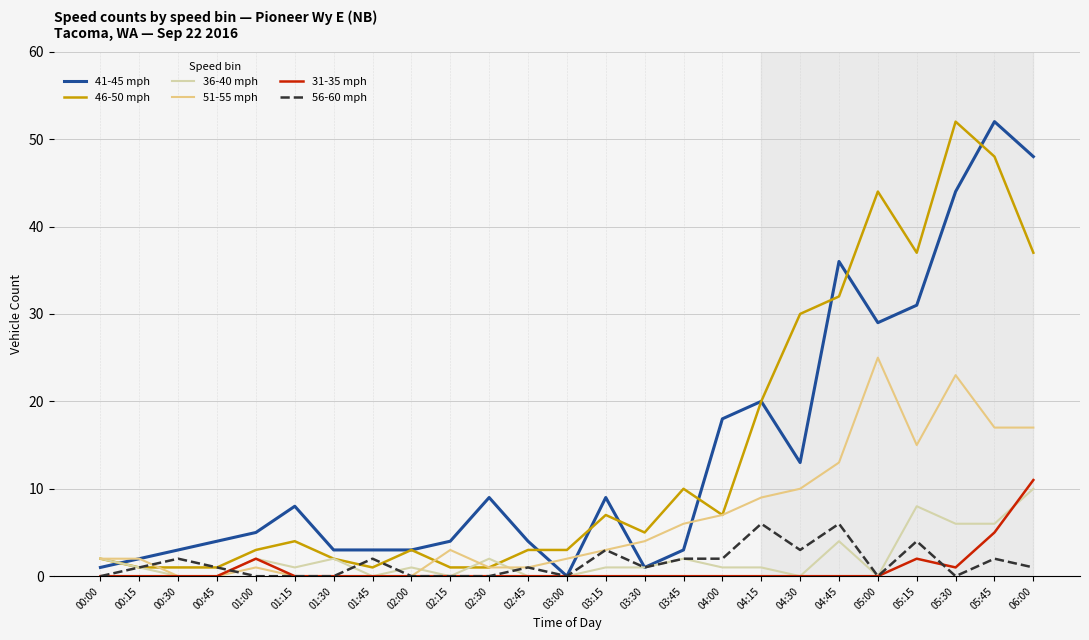

Is it true that 46-50 mph equals 30 at 04:30?

True